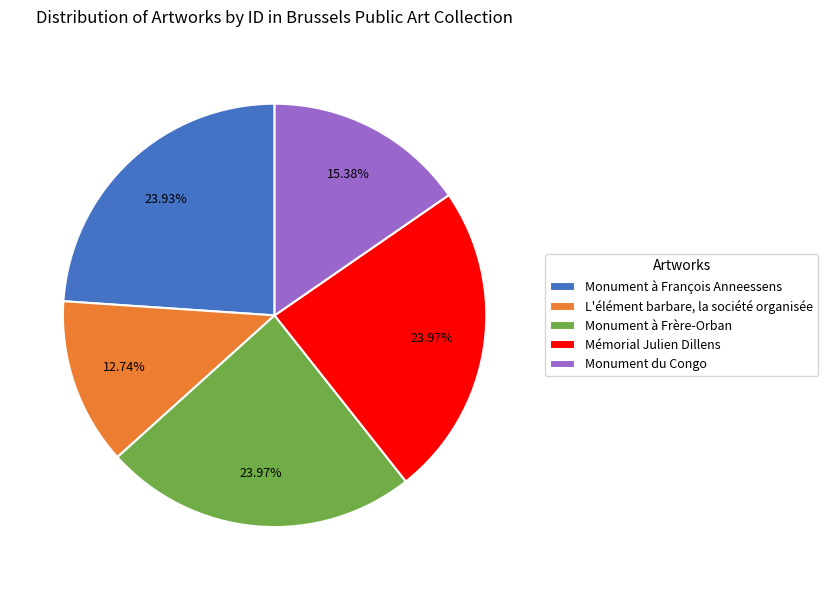

Does Mémorial Julien Dillens represent more than half of the total?

No